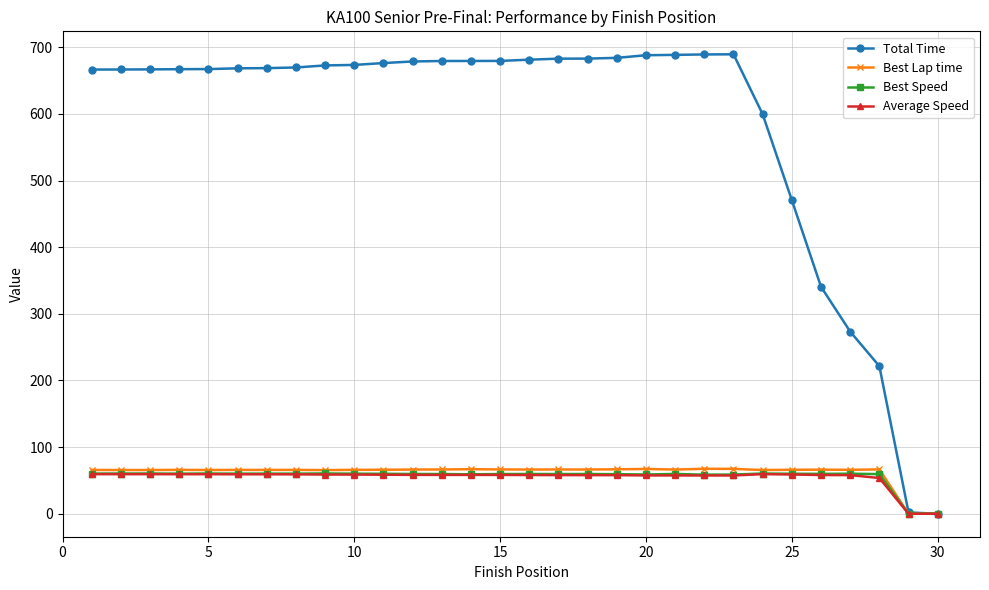

Which series has the widest spread of values?

Total Time